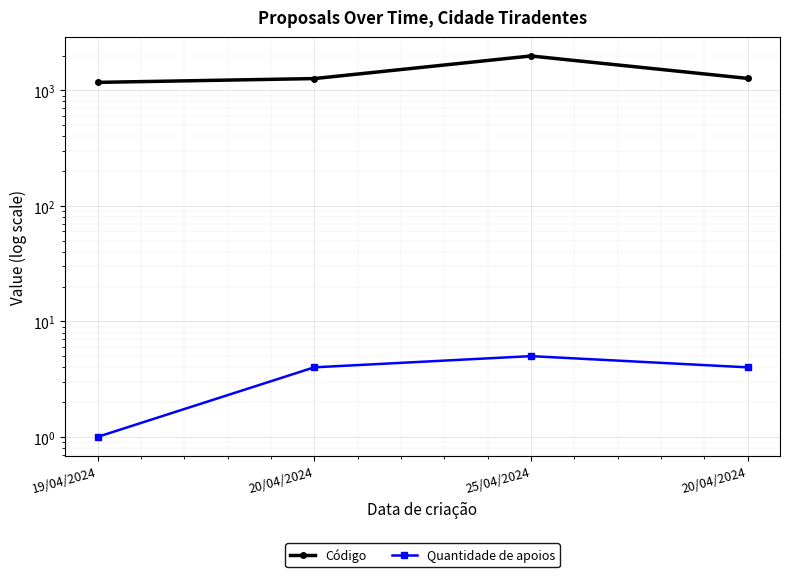

What is the total value across all series at 25/04/2024?

1987